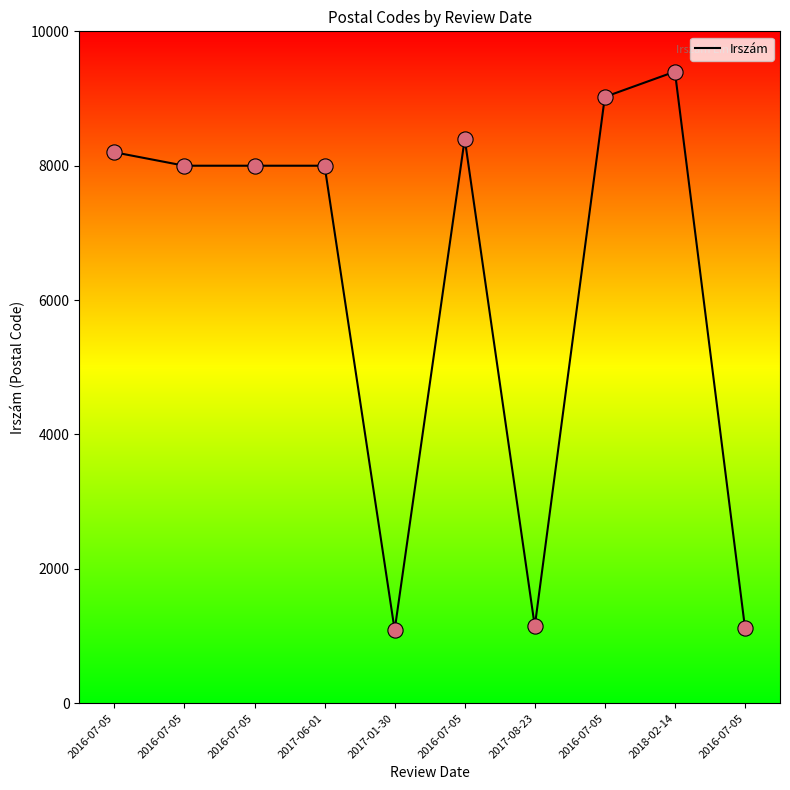

What is the change in value from 2016-07-05 to 2016-07-05?

-7075